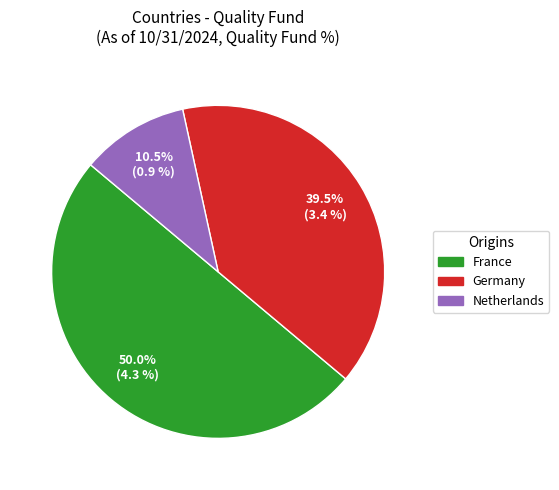

Count the number of slices in the pie.

3